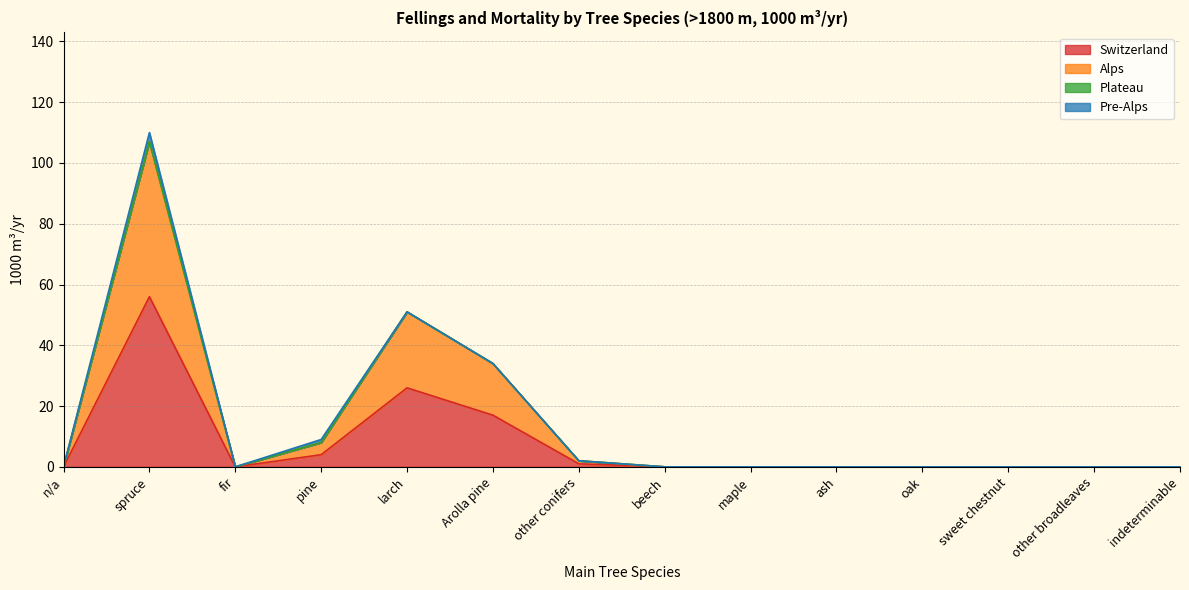

At which category does Alps reach its first local valley?

fir